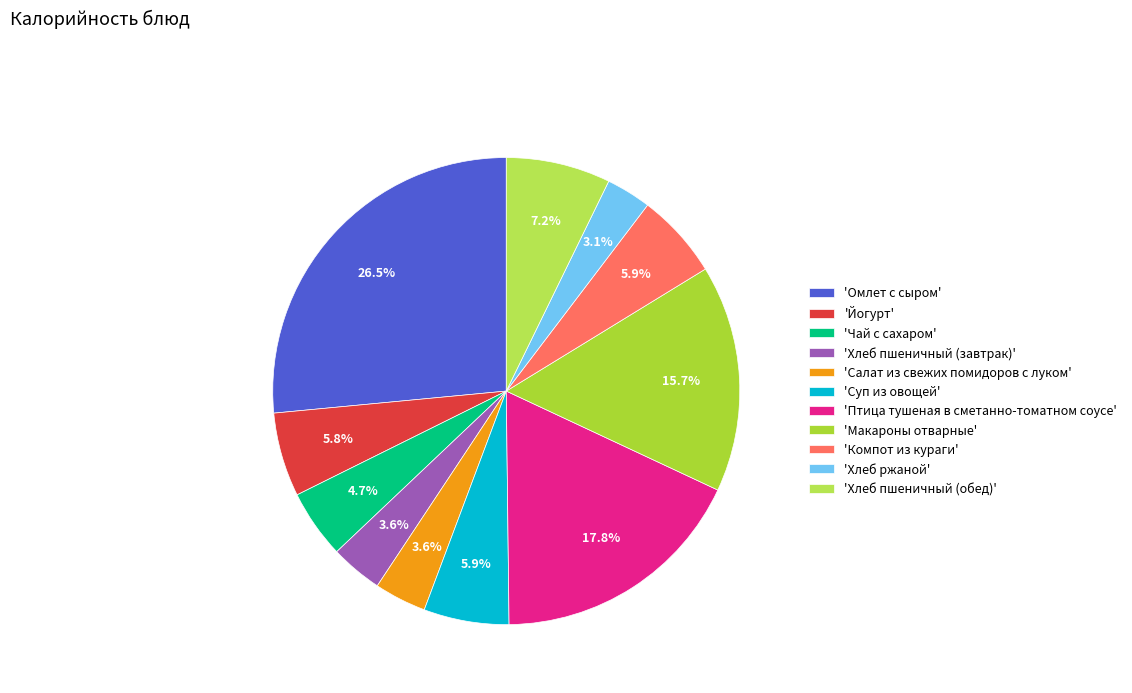

How many slices are in this pie chart?

11